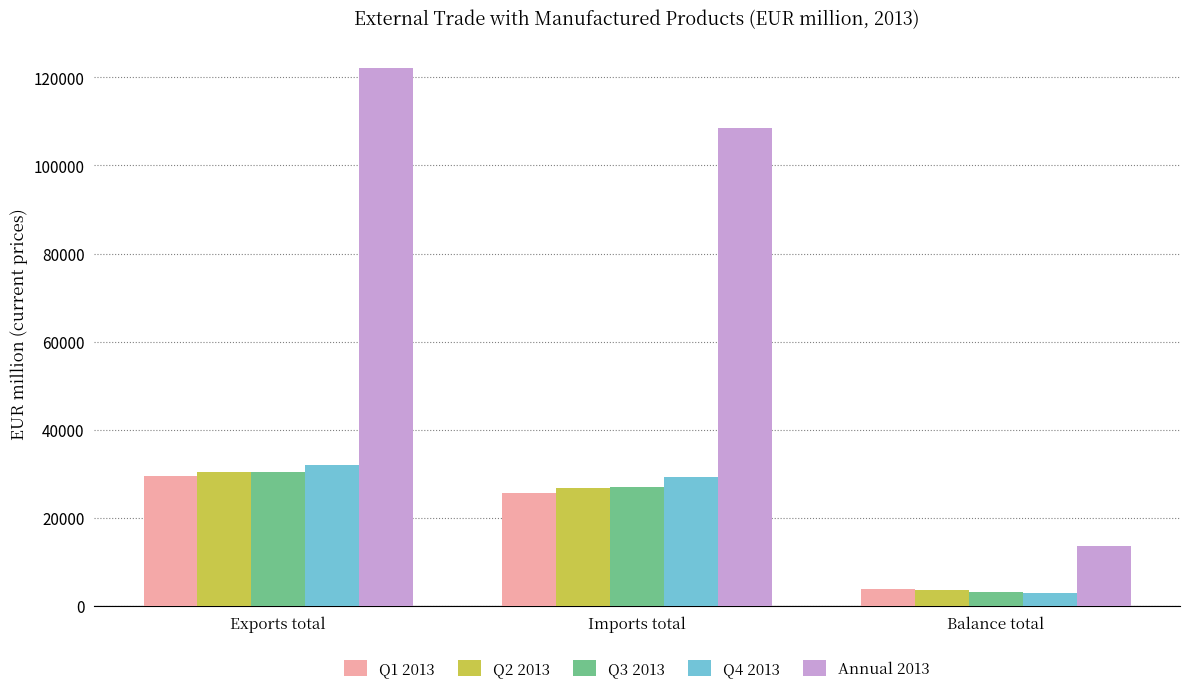

What is the difference between the Q3 2013 values at Balance total and Imports total?

23912